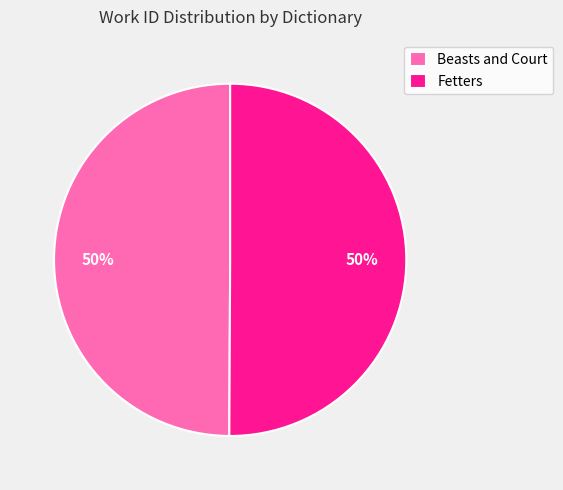

Count the number of slices in the pie.

2